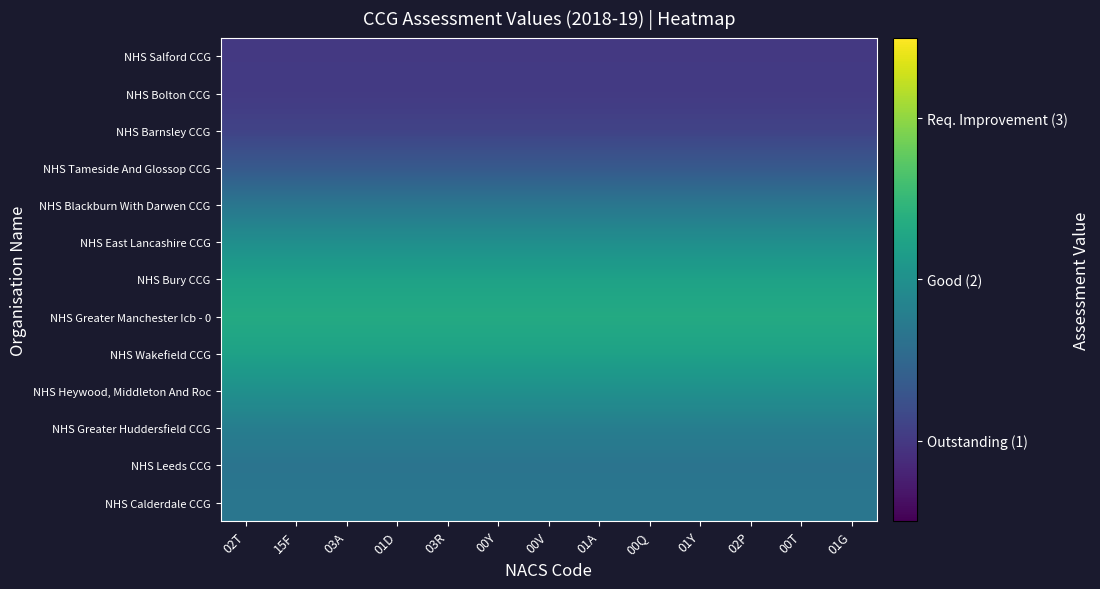

How many data points does each series have?

13